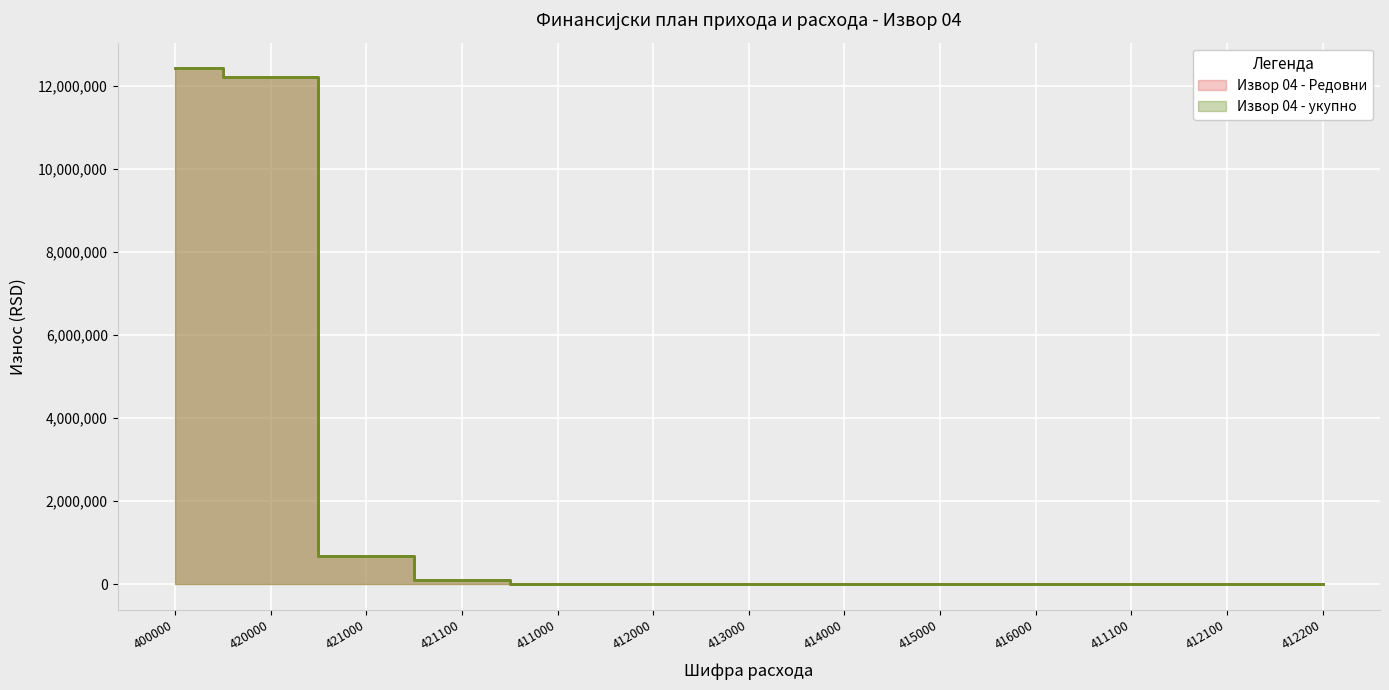

True or false: Извор 04 - Редовни and Извор 04 - укупно intersect in this chart.

False